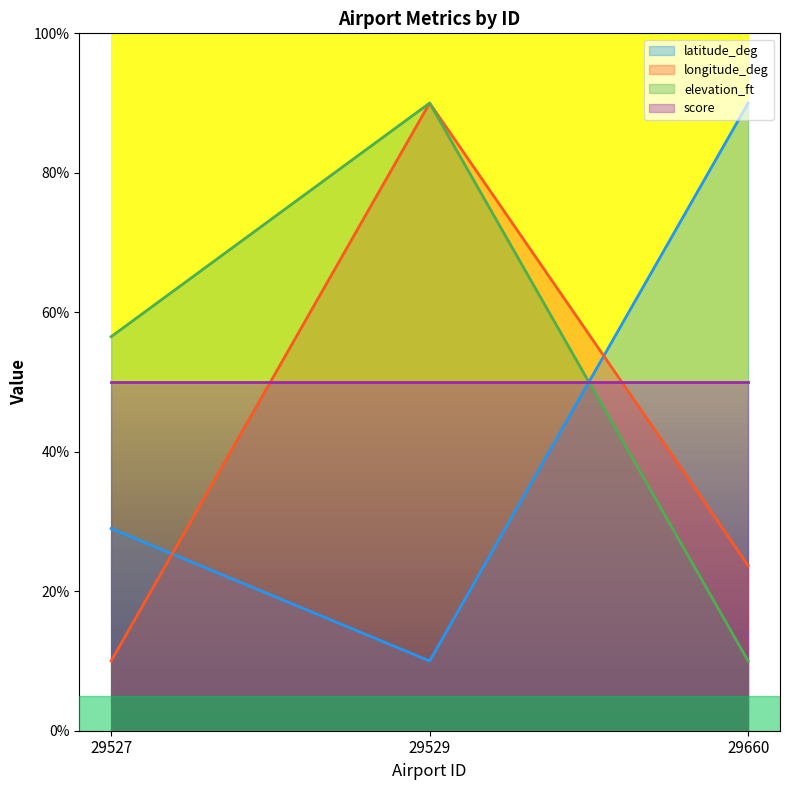

What are all the series names shown in the legend?

latitude_deg, longitude_deg, elevation_ft, score